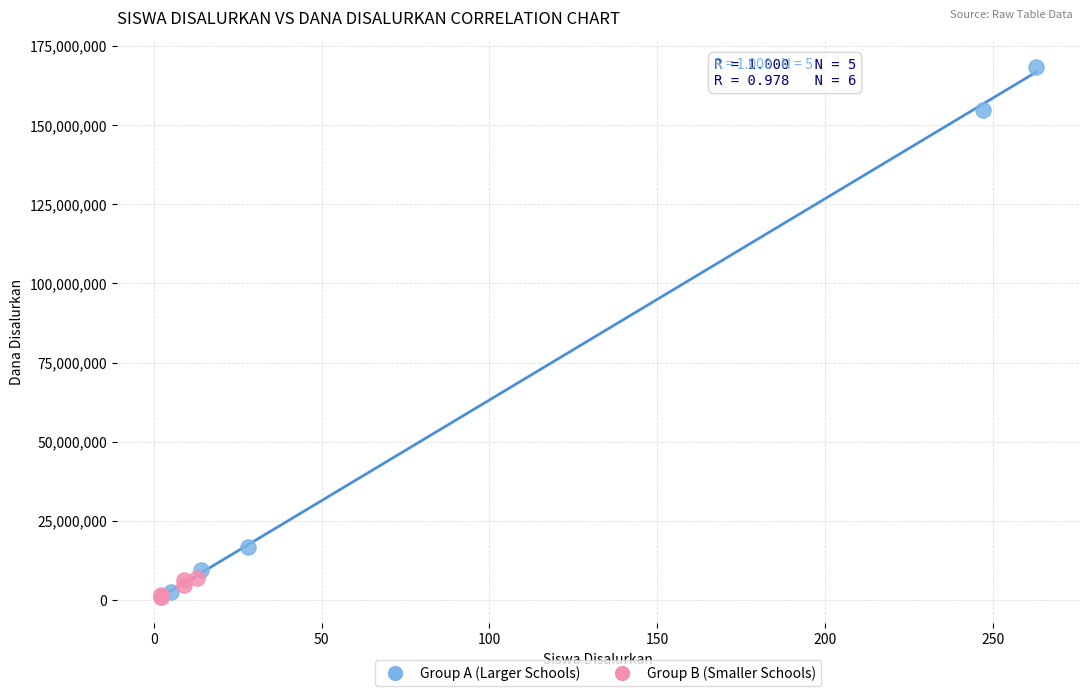

Which series has the widest spread of Y values?

Group A (Larger Schools)